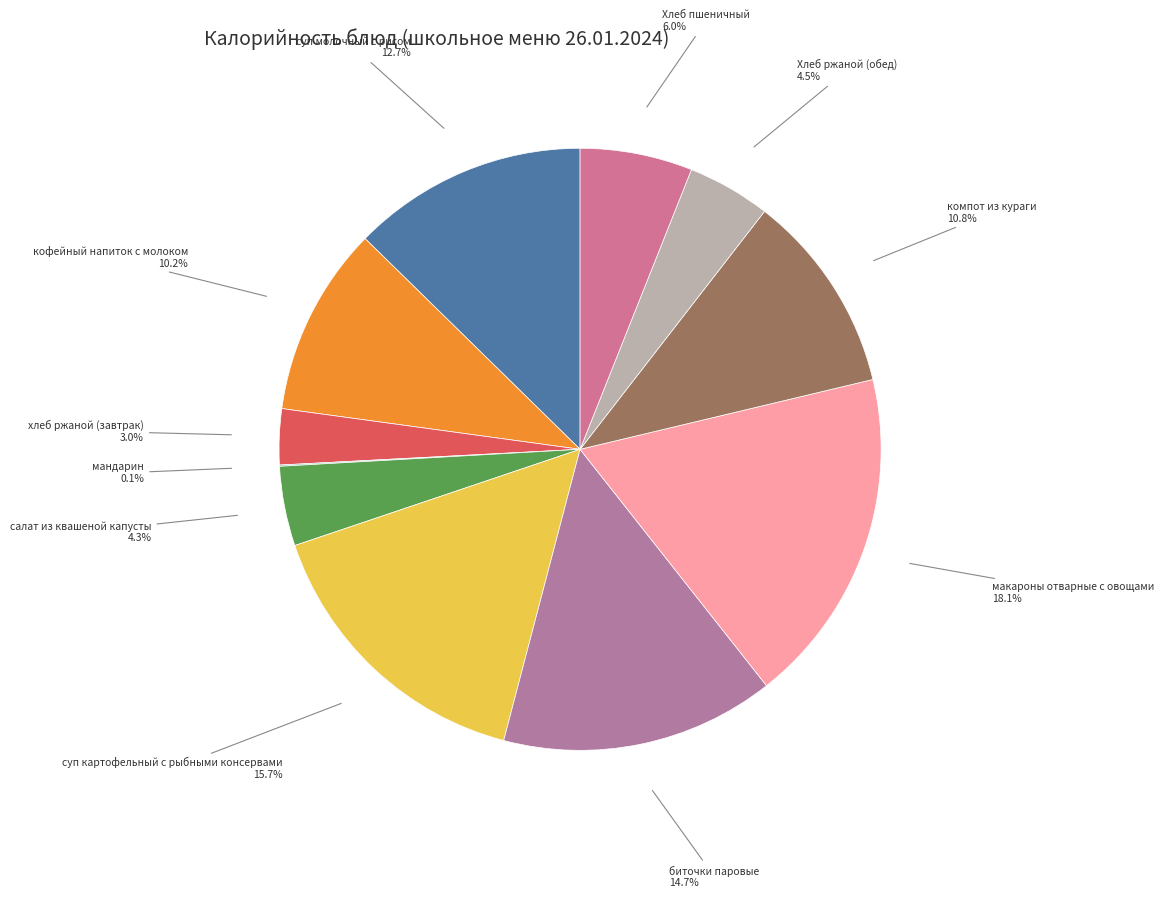

Rank the categories by value from highest to lowest.

макароны отварные с овощами, суп картофельный с рыбными консервами, биточки паровые, суп молочный с рисом, компот из кураги, кофейный напиток с молоком, Хлеб пшеничный, Хлеб ржаной (обед), салат из квашеной капусты, хлеб ржаной (завтрак), мандарин